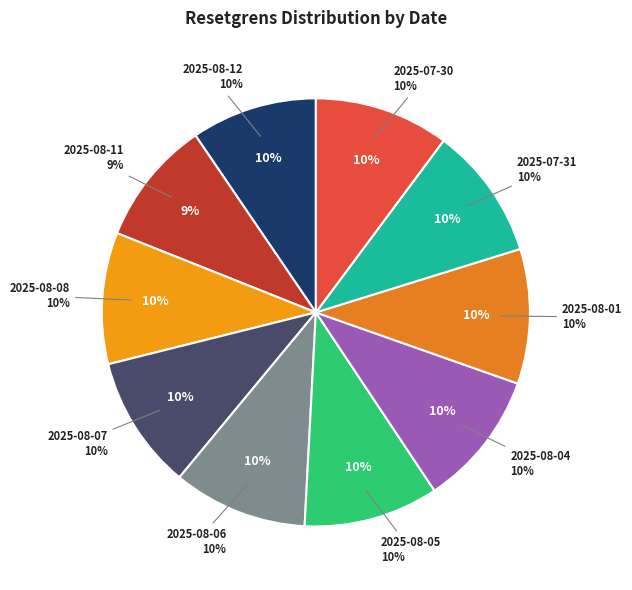

Combined, do 2025-08-01 and 2025-08-11 account for over 50%?

No